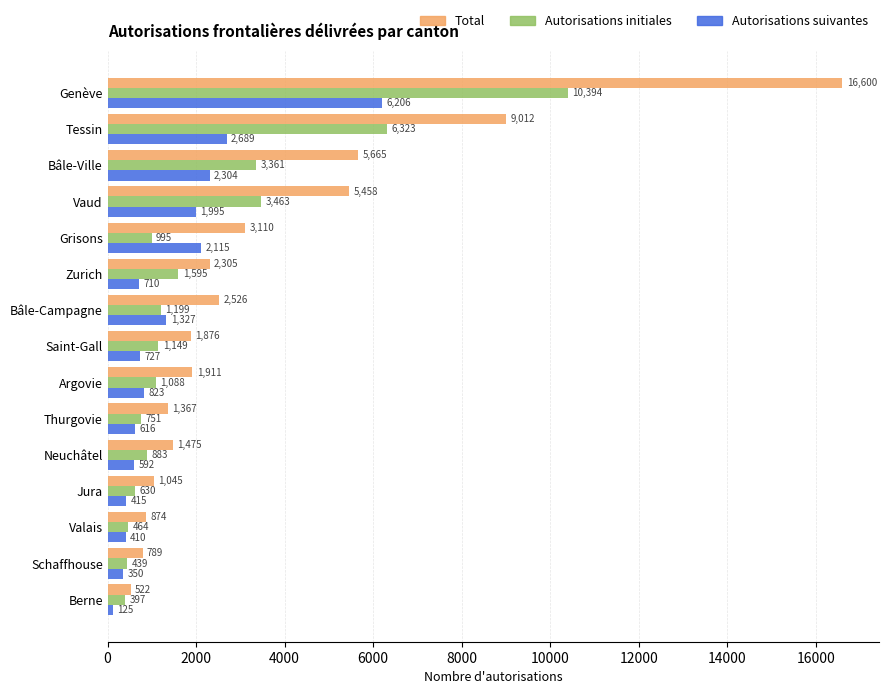

List the series in order of their overall mean, highest first.

Total, Autorisations initiales, Autorisations suivantes